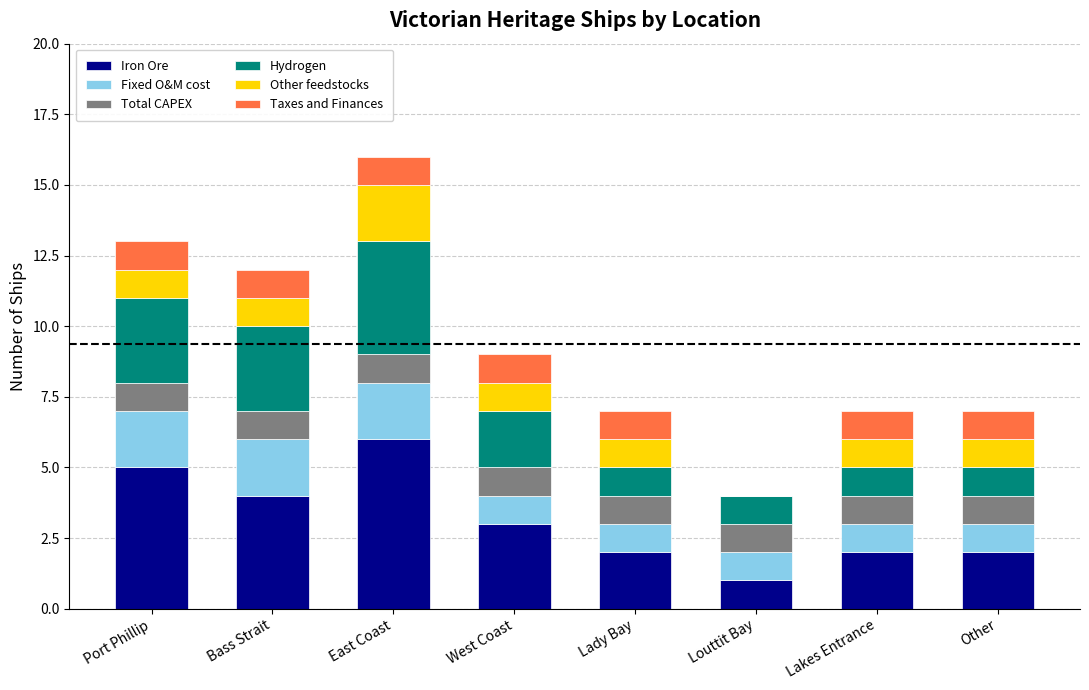

At which category is the sum across all series the highest?

East Coast